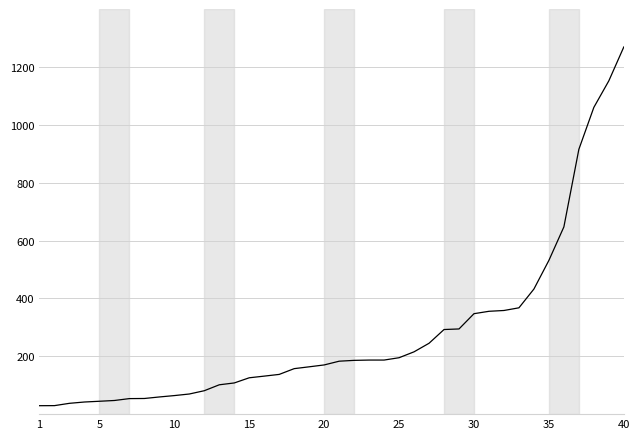

What is the smallest value displayed?

29.2